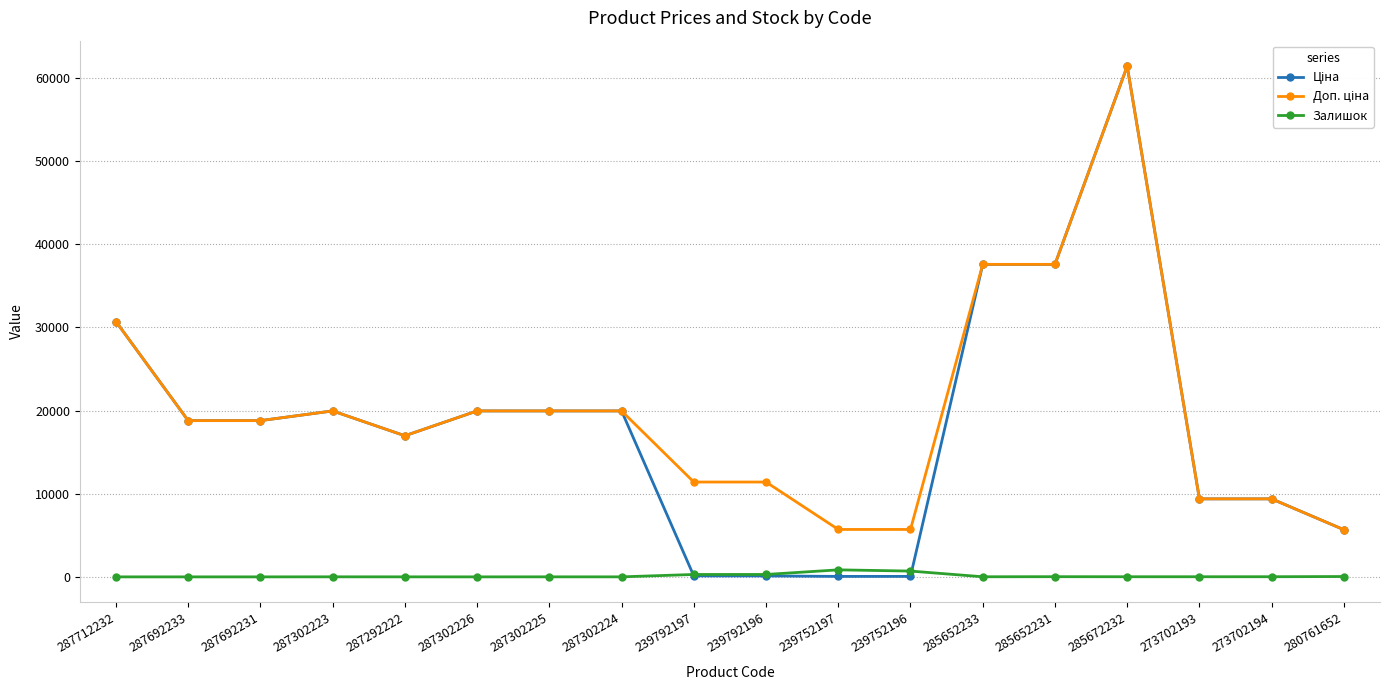

What is the label of the 6th point from the right?

285652233